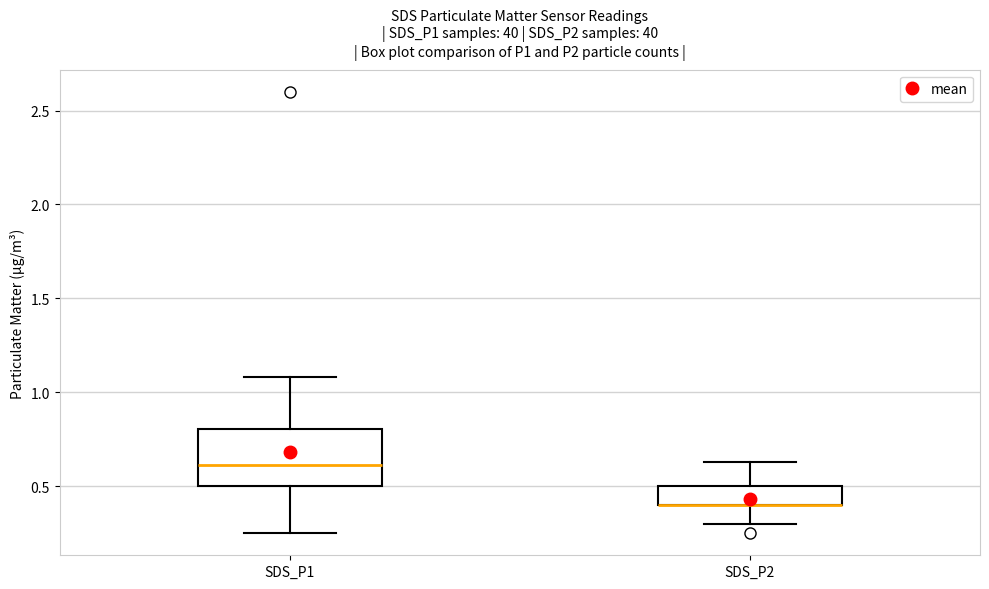

Where is the upper edge of the box for SDS_P2 on the y-axis? The values are not printed on the chart, so give them approximately, as read against the axis.

0.50